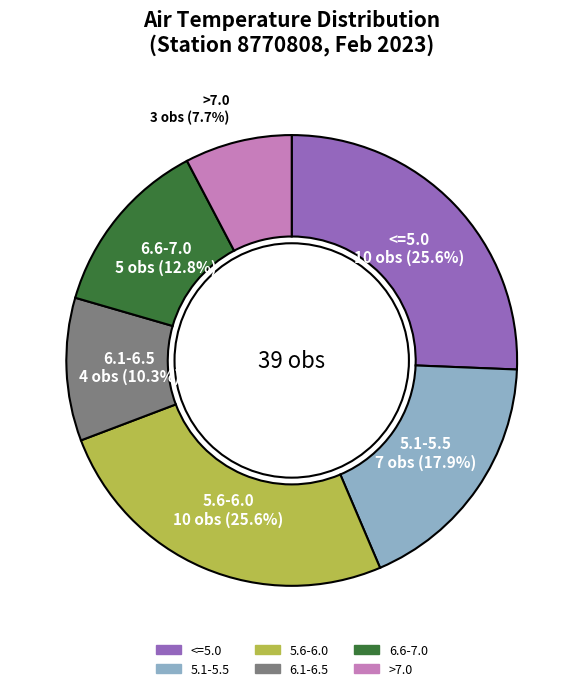

How much of the chart is everything except 6.1-6.5?

89.7%